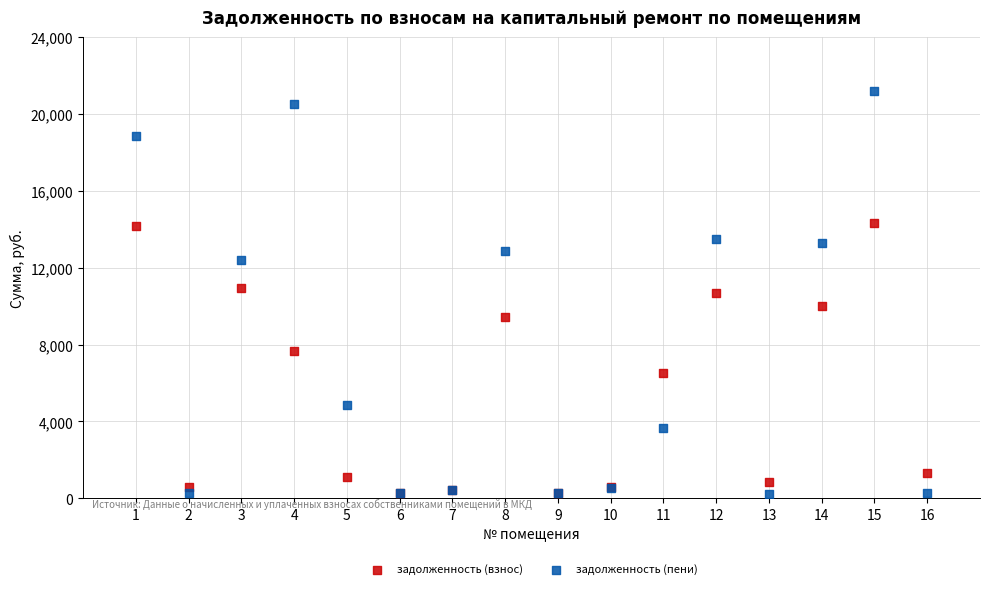

What are all the series names shown in the legend?

задолженность (взнос), задолженность (пени)